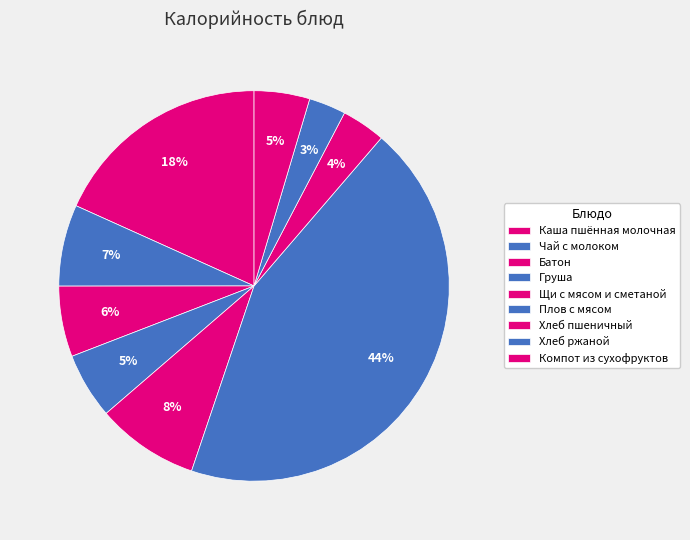

How many slices are in this pie chart?

9